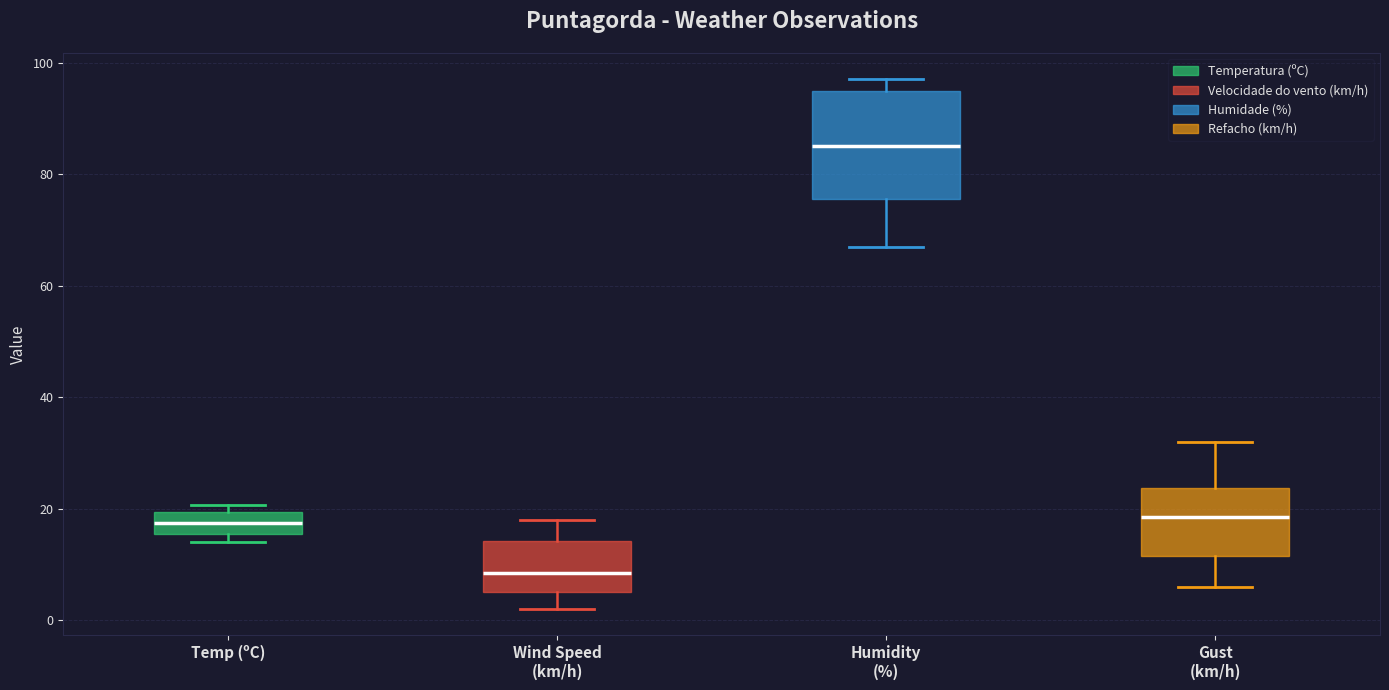

Comparing the boxes themselves (not the whiskers), which one is the tallest?

Humidity (%)